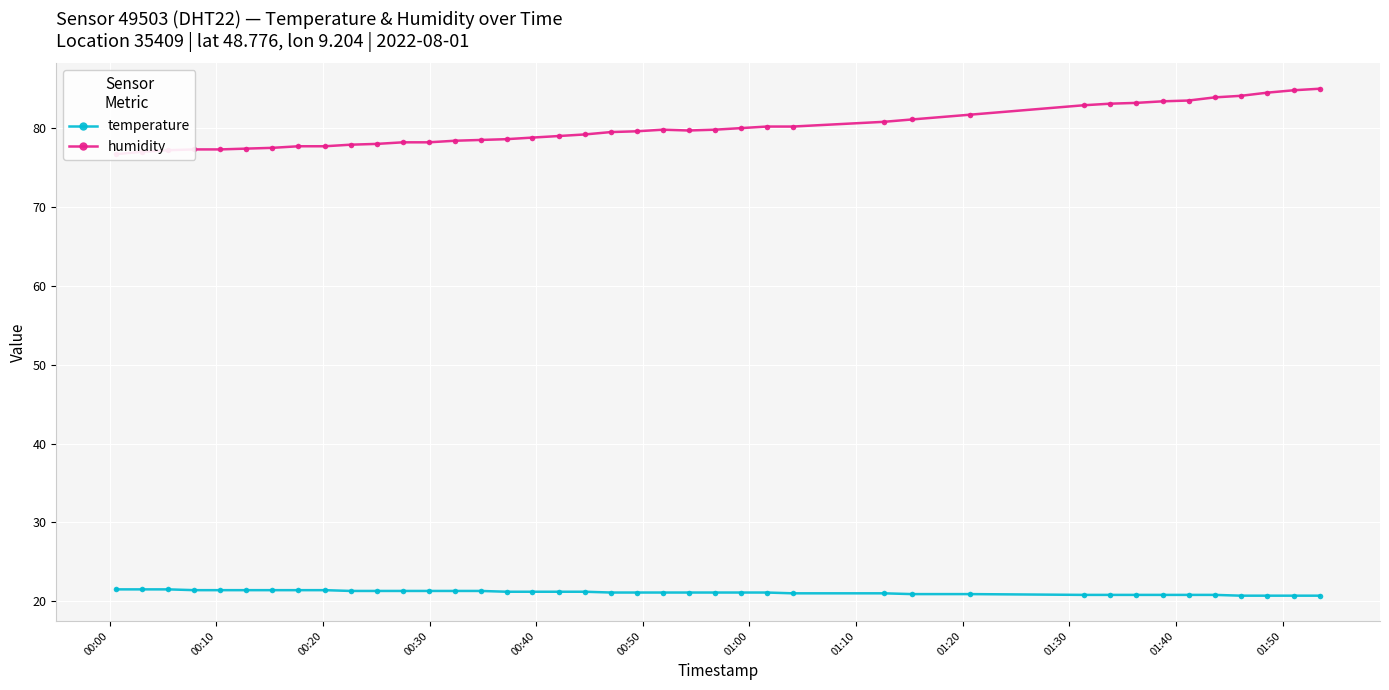

List the series in order of their overall mean, lowest first.

temperature, humidity